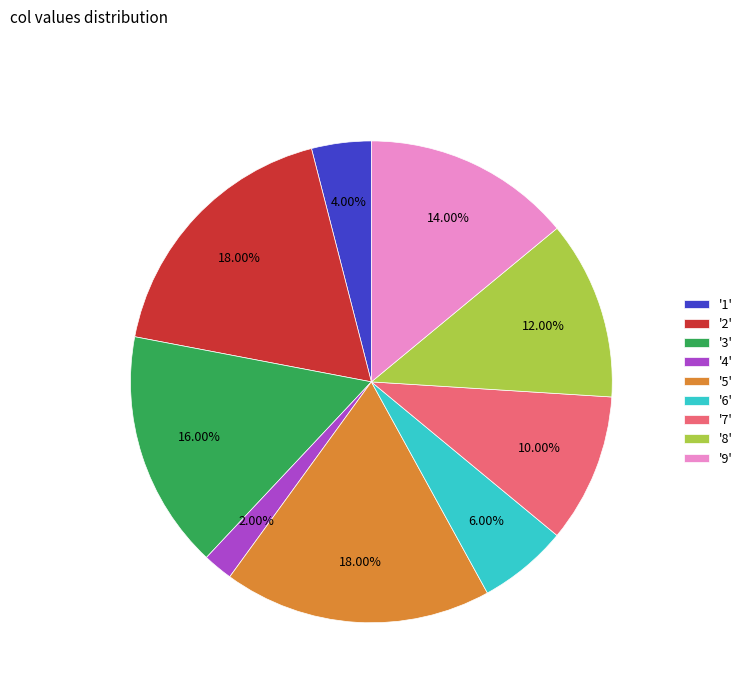

Is '9' the majority of the pie?

No